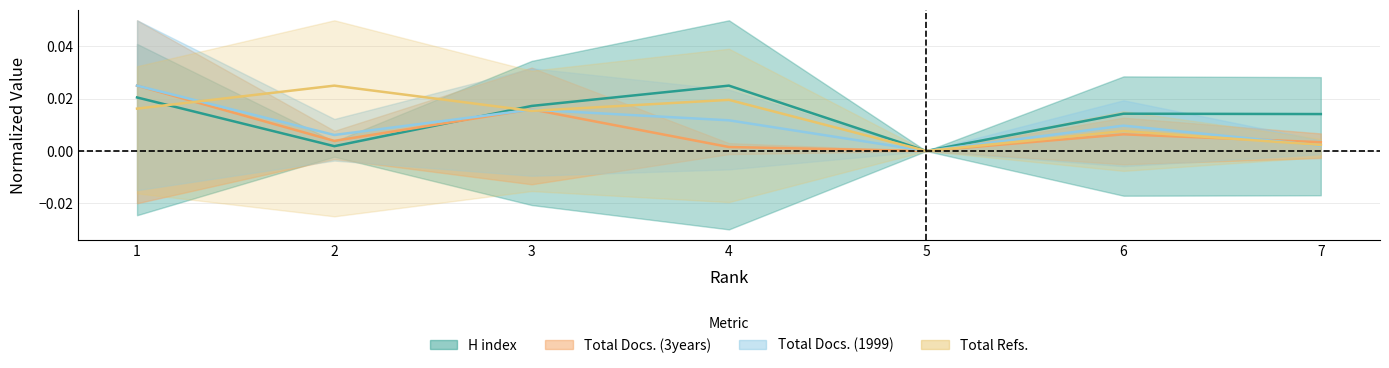

How many interior local valleys does the H index series have?

2